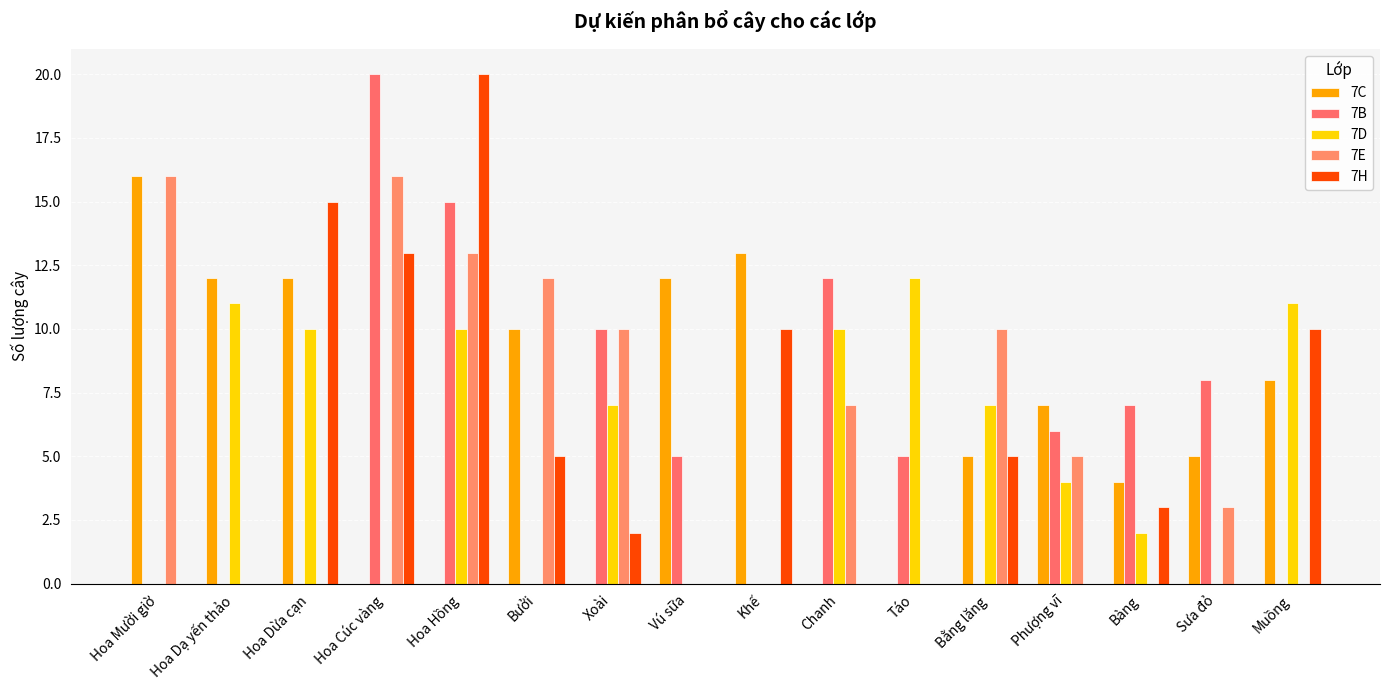

How many categories are shown in the chart?

16